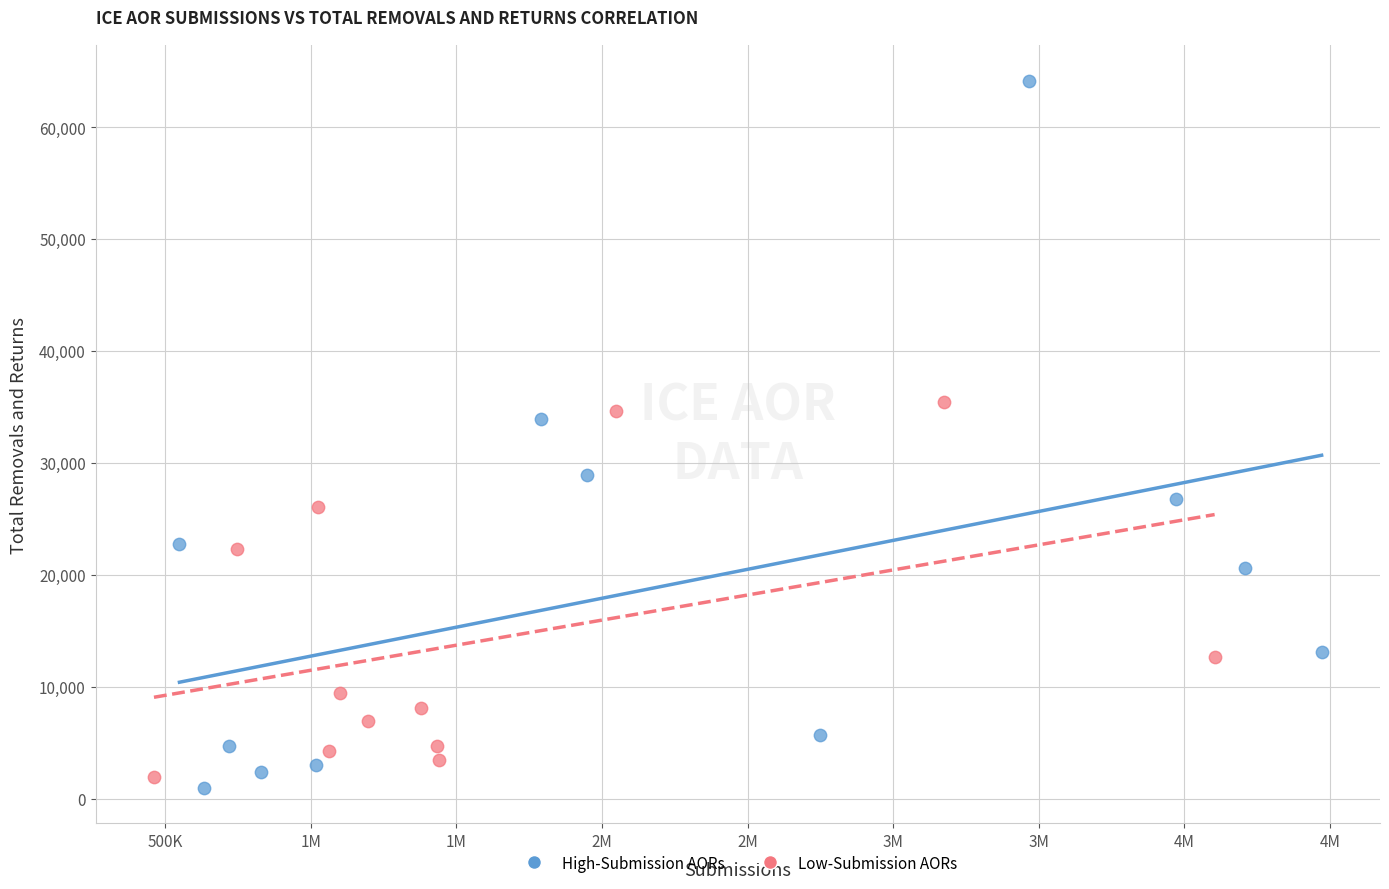

Which series contains the highest Y value?

High-Submission AORs